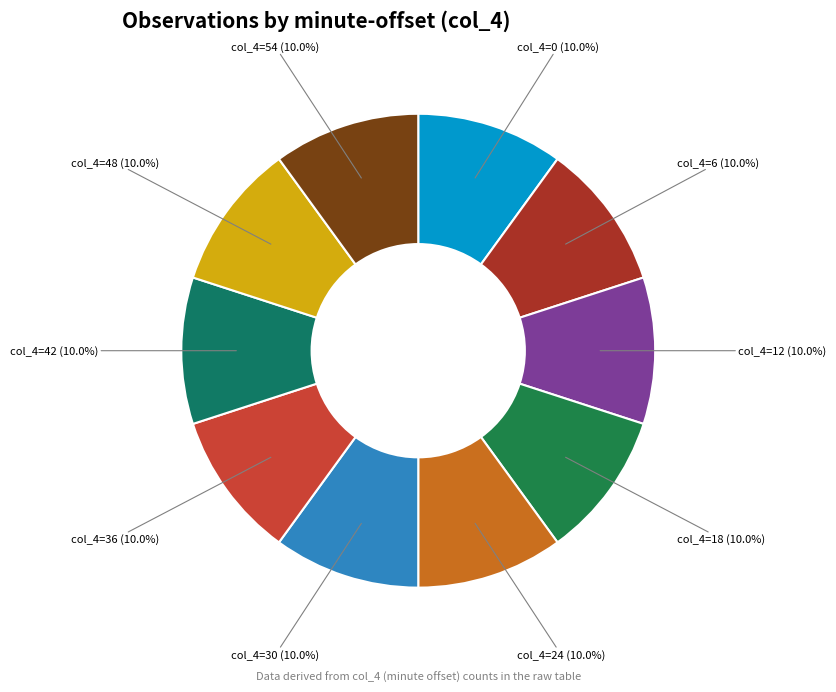

How many segments does this pie chart have?

10